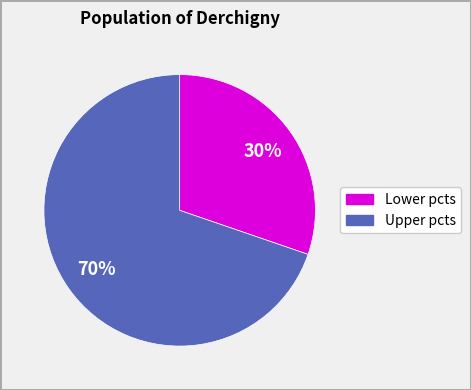

Is there a majority slice in this chart?

Yes